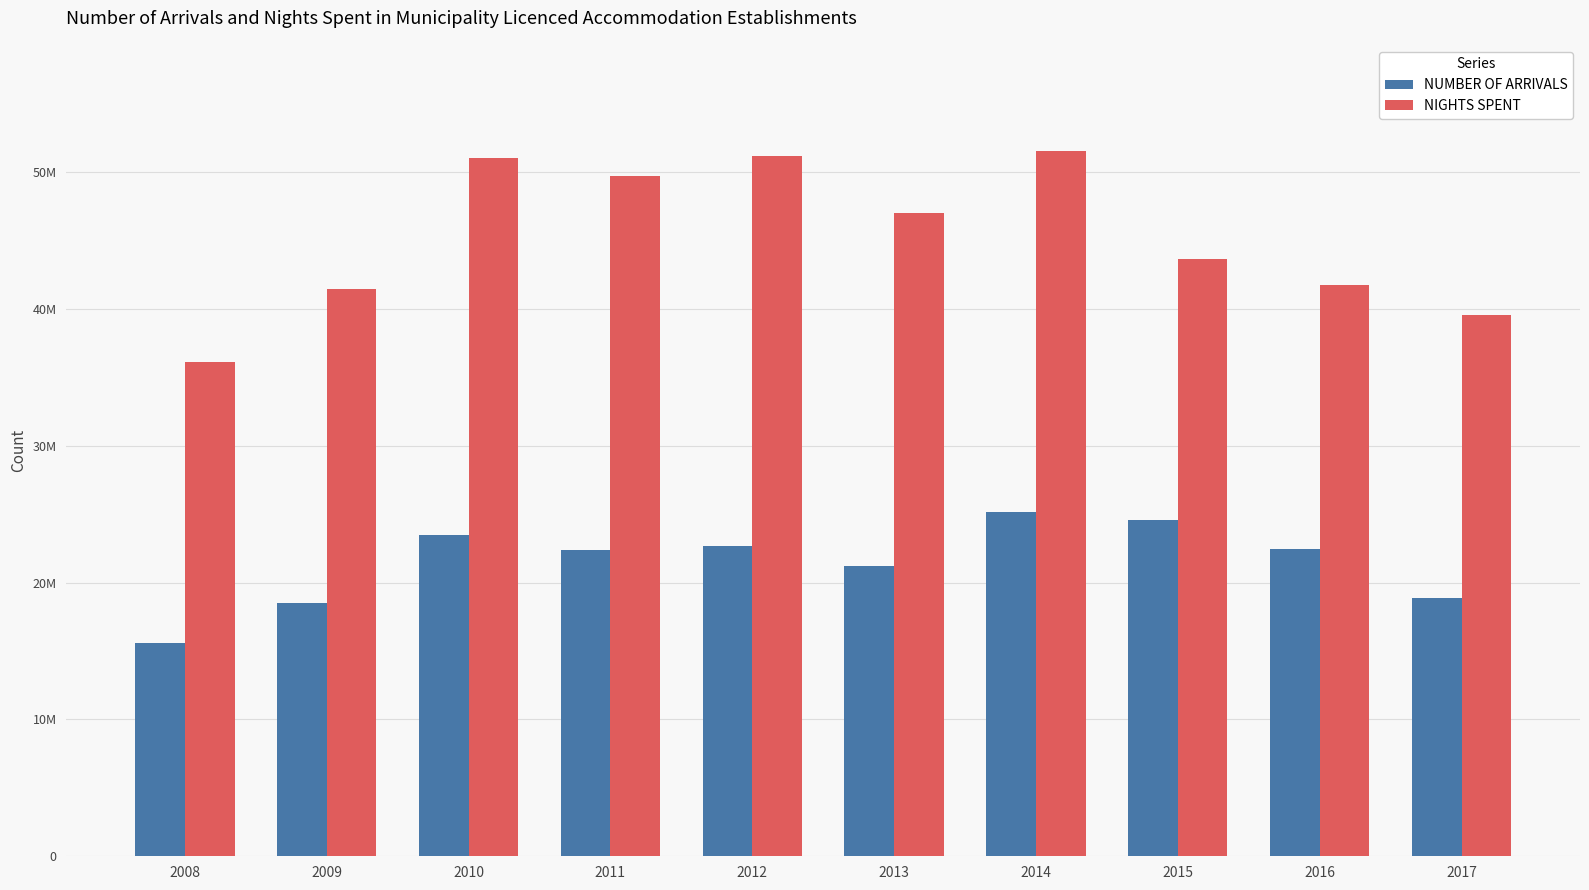

What is the approximate value of NIGHTS SPENT at 2010?

51022703